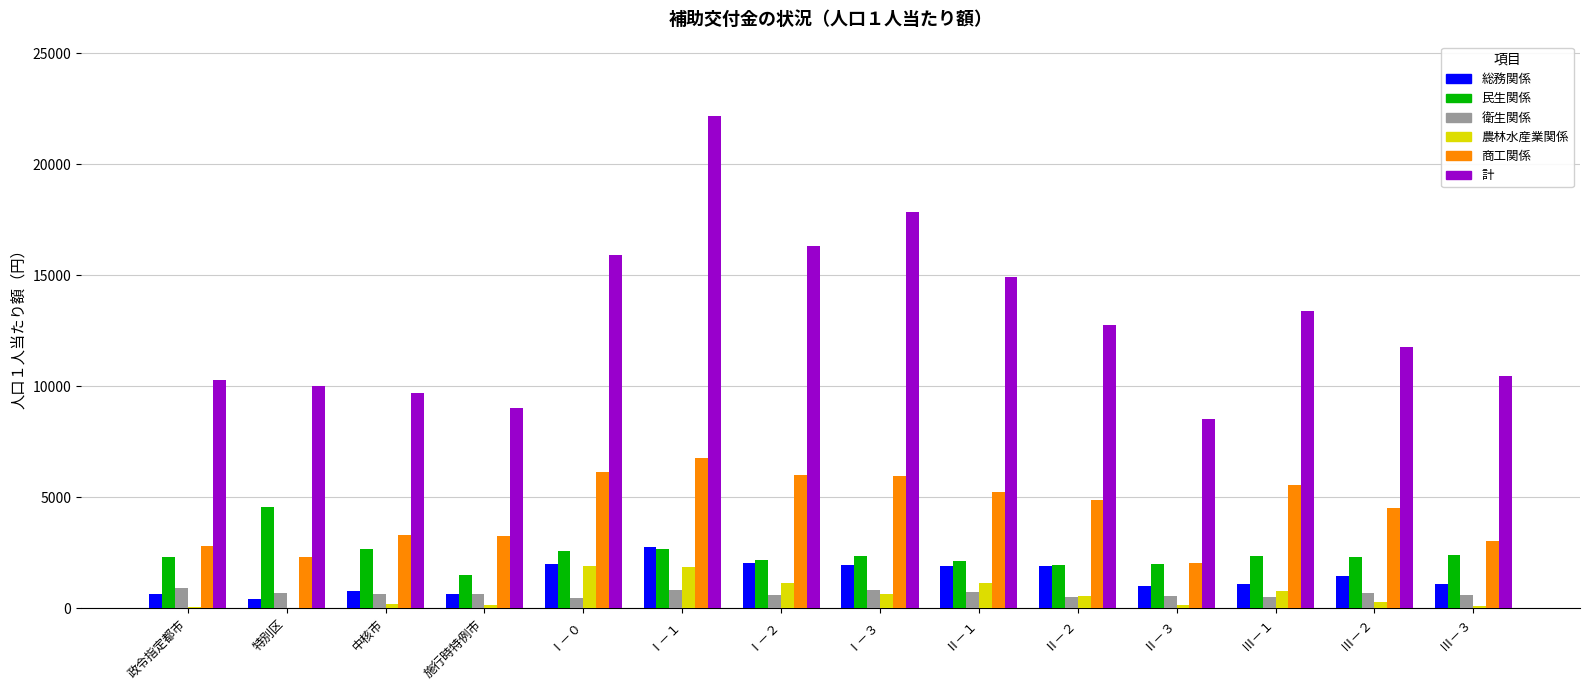

At which category is the sum across all series the highest?

Ⅰ－１